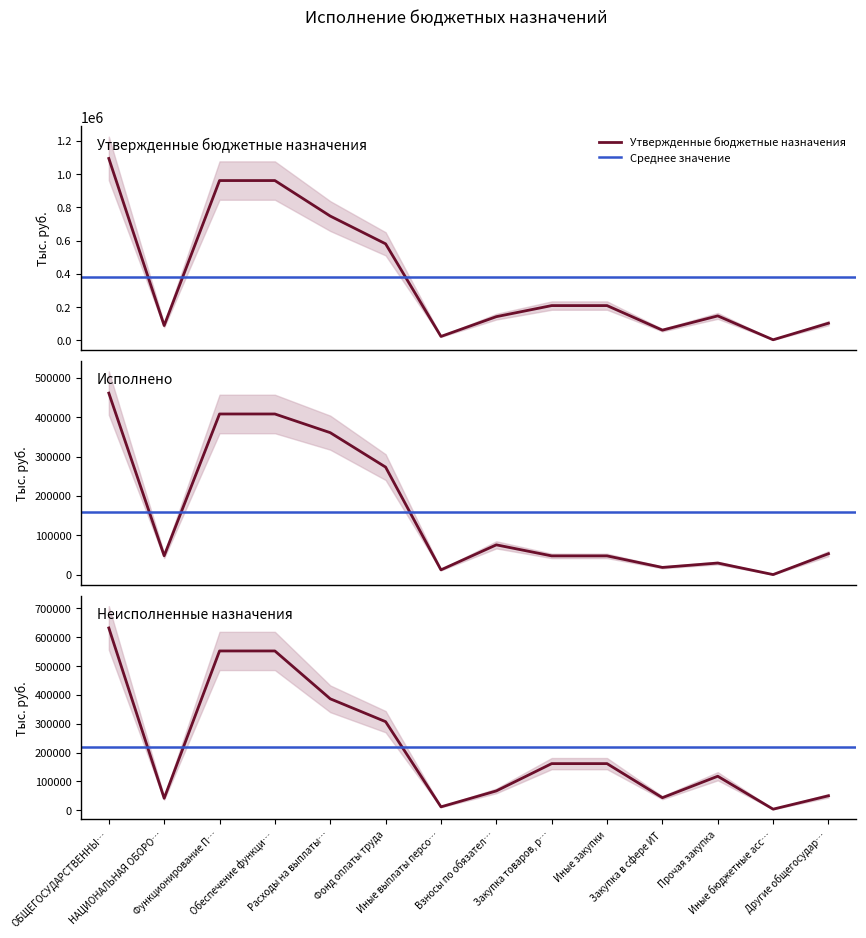

What is the lowest value of the Неисполненные назначения series?

4000.0